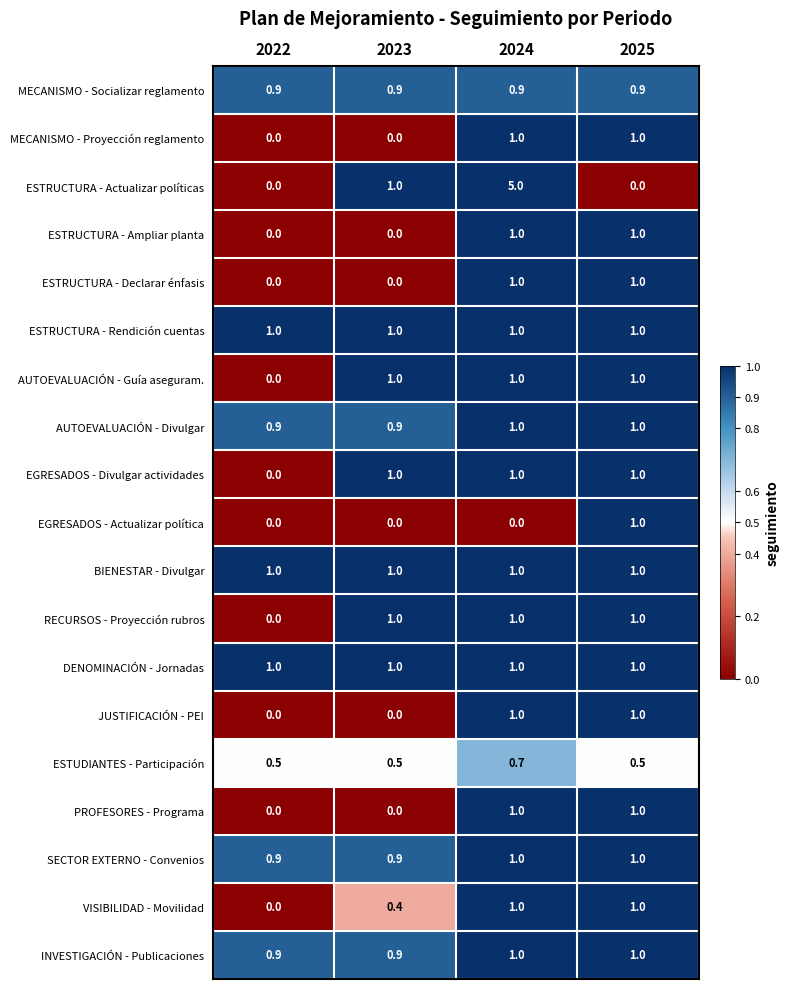

Which category has the highest value across all series?

2024